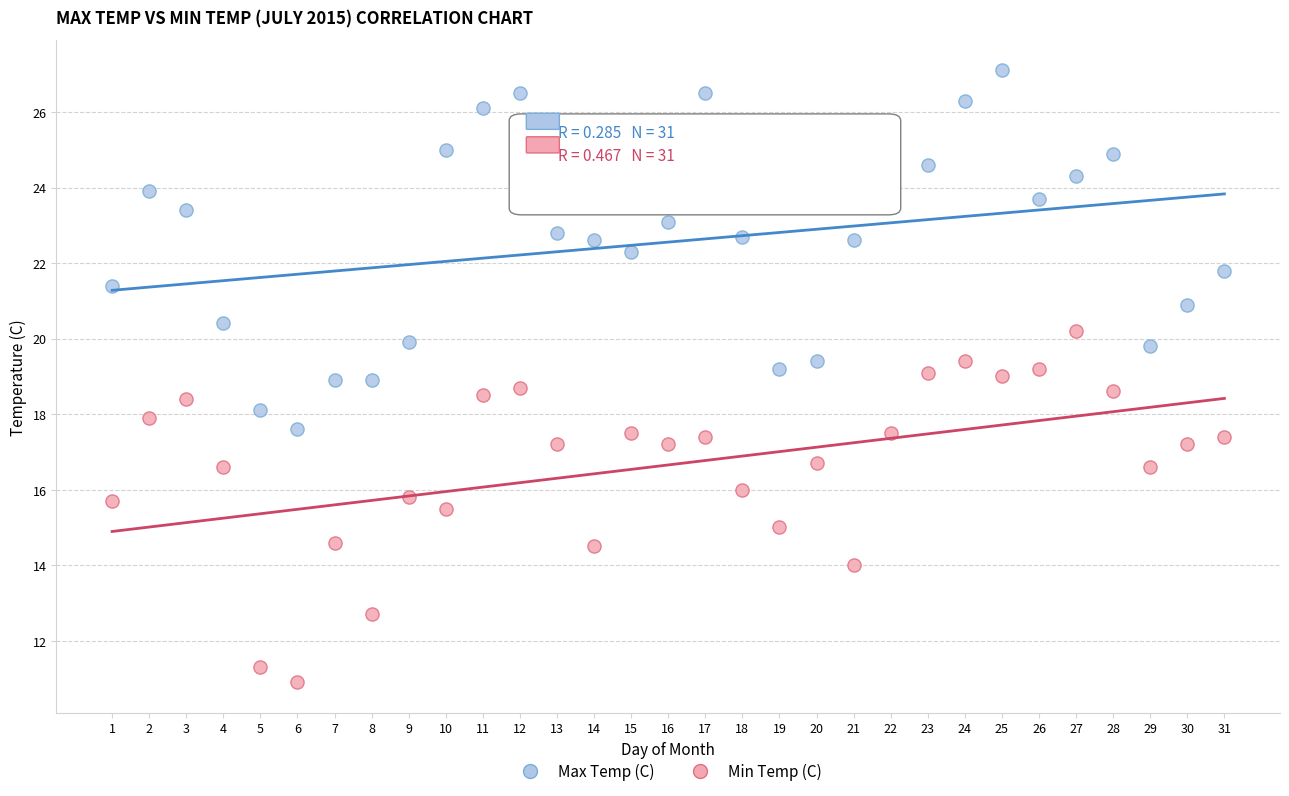

Which series reaches the minimum Y coordinate?

Min Temp (C)